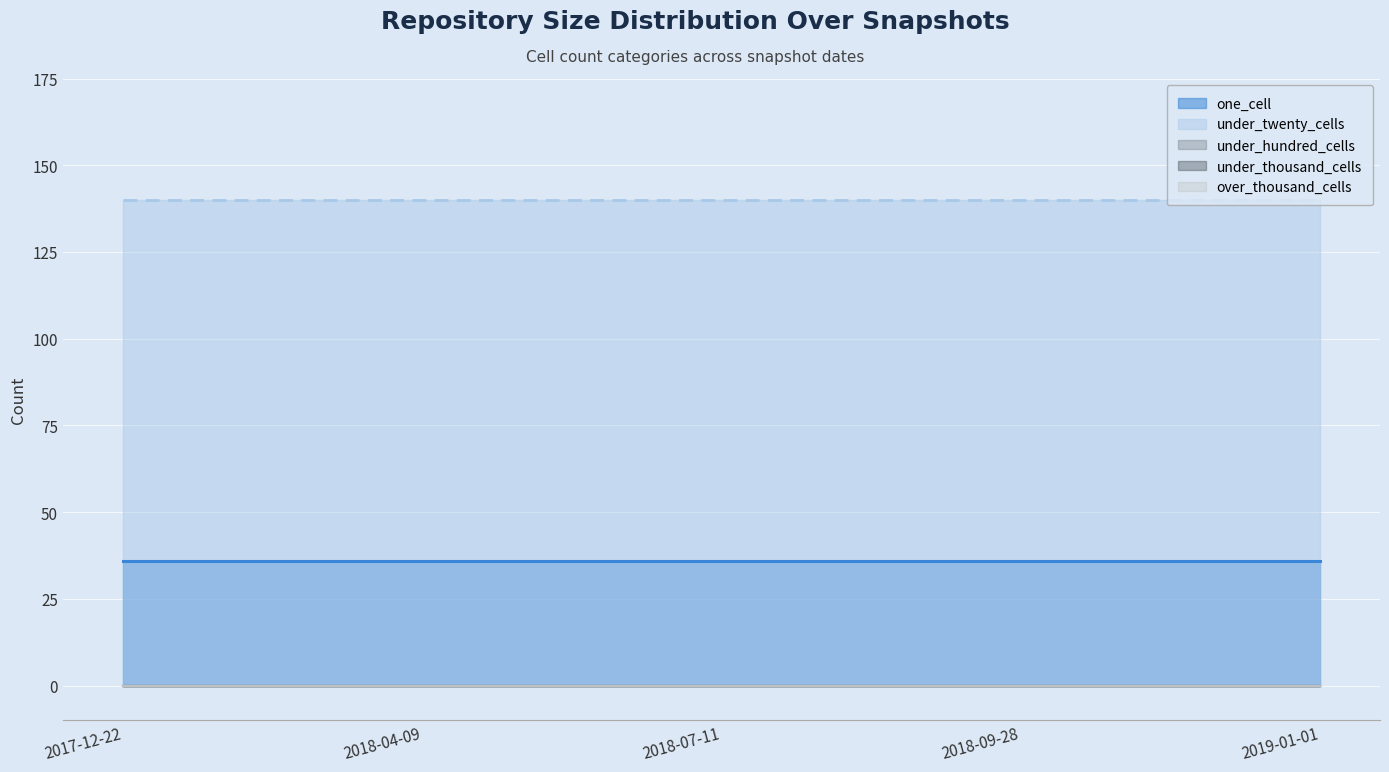

What position from the right is 2017-12-22?

5